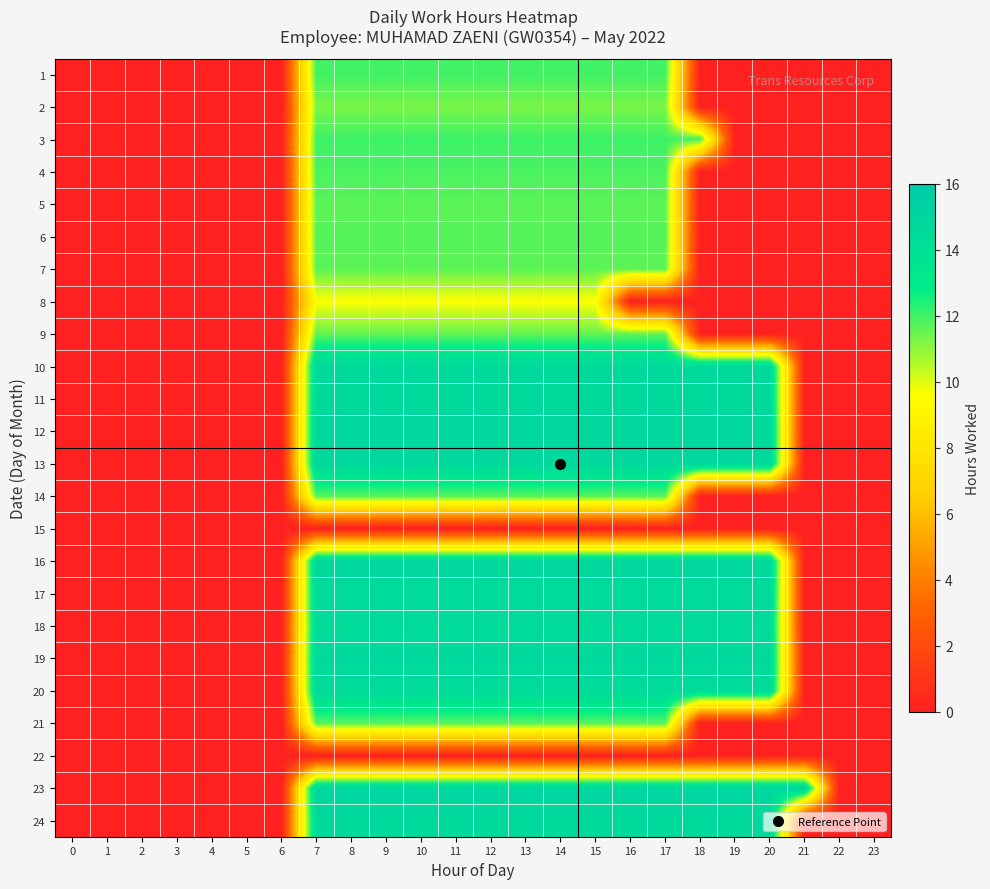

Between 5 and 14, which is larger?

14